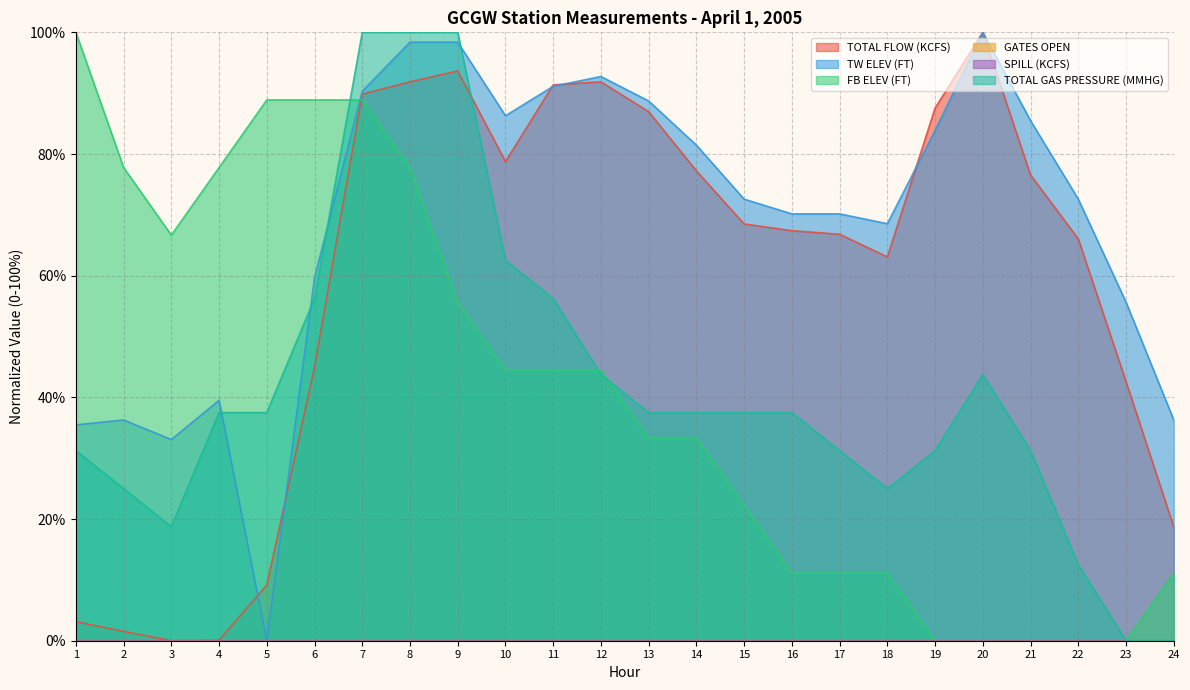

Which has a higher value, 13 or 12?

12